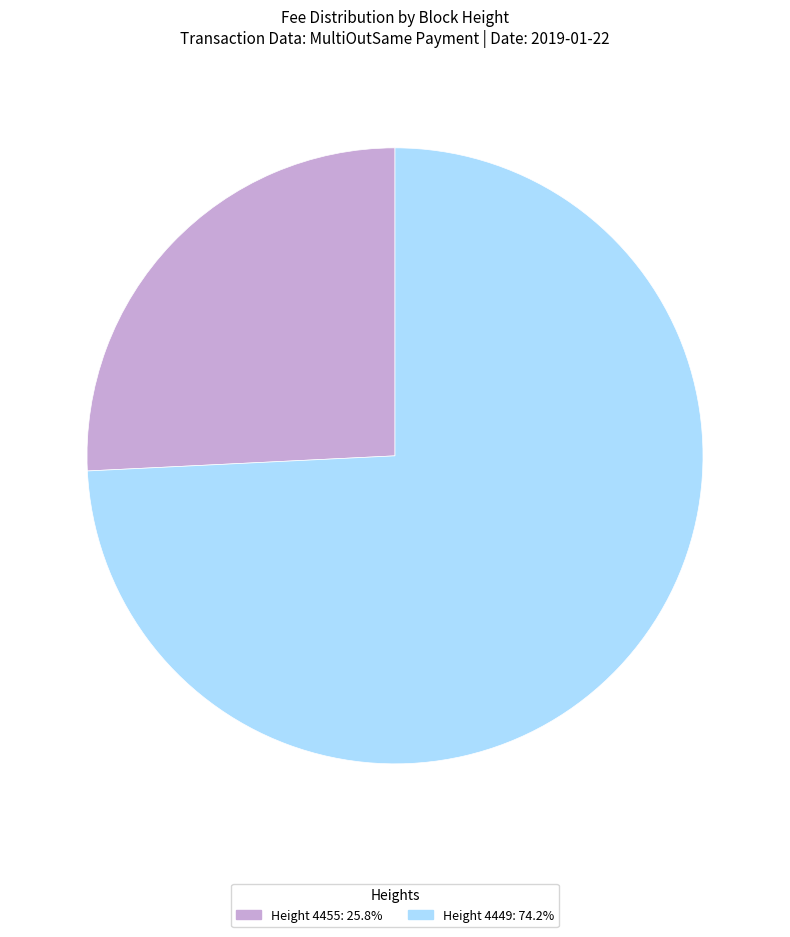

Is Height 4449: 74.2% the majority of the pie?

Yes